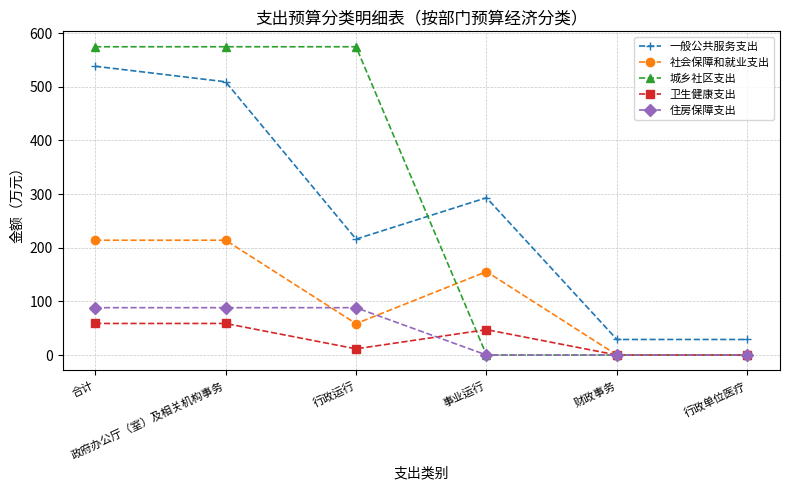

At how many categories does at least one series exceed 565?

3